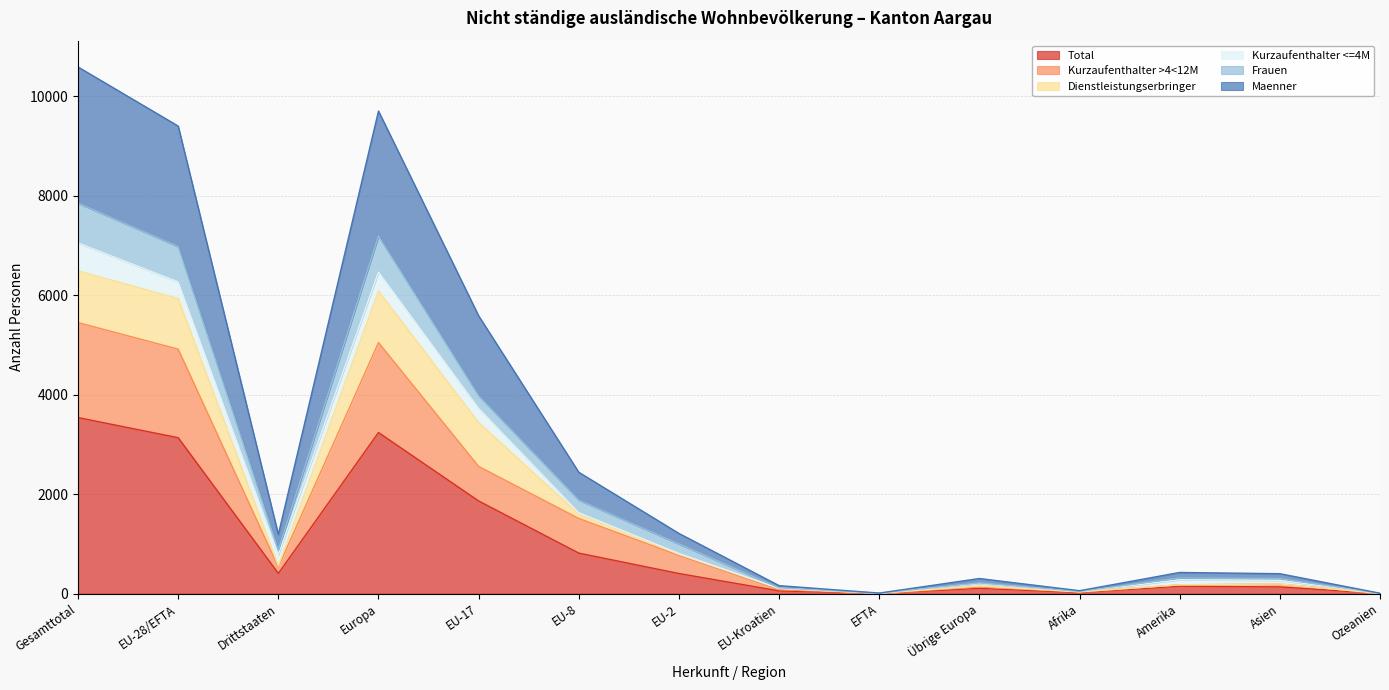

What is the minimum value for Maenner?

4